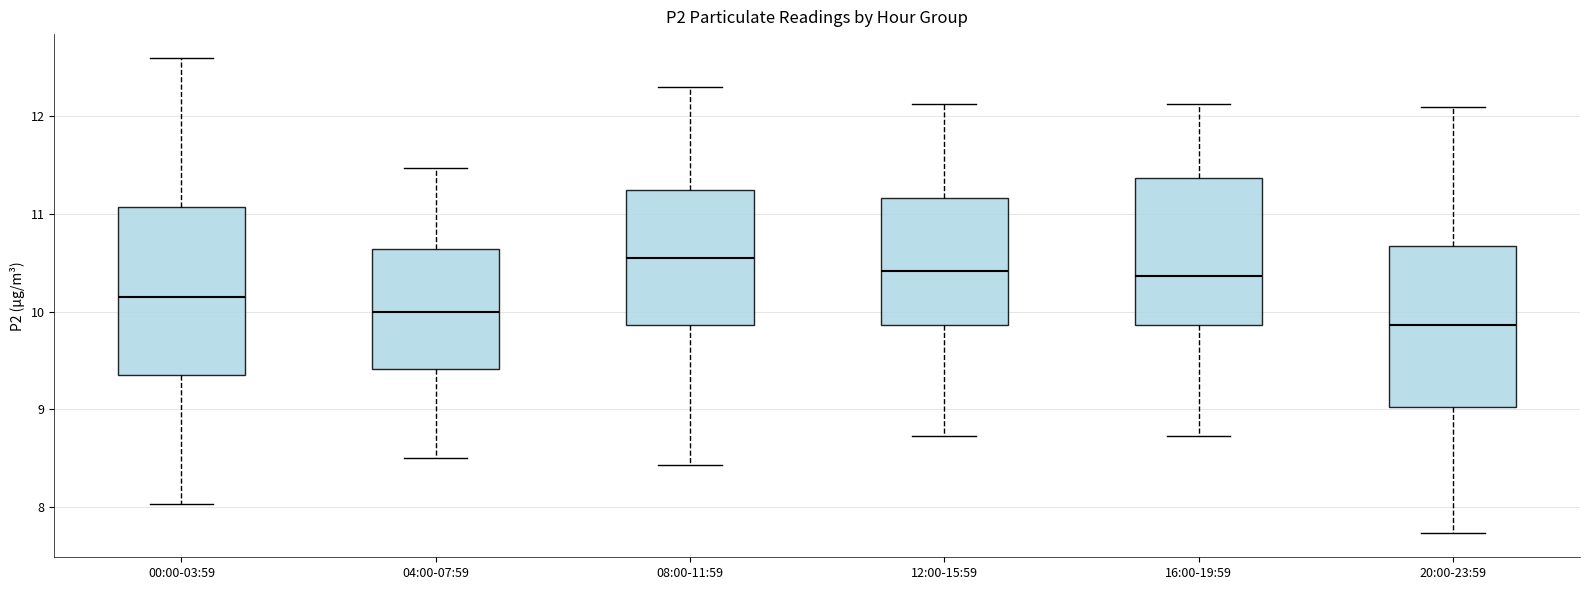

Which box's median line is the highest?

08:00-11:59